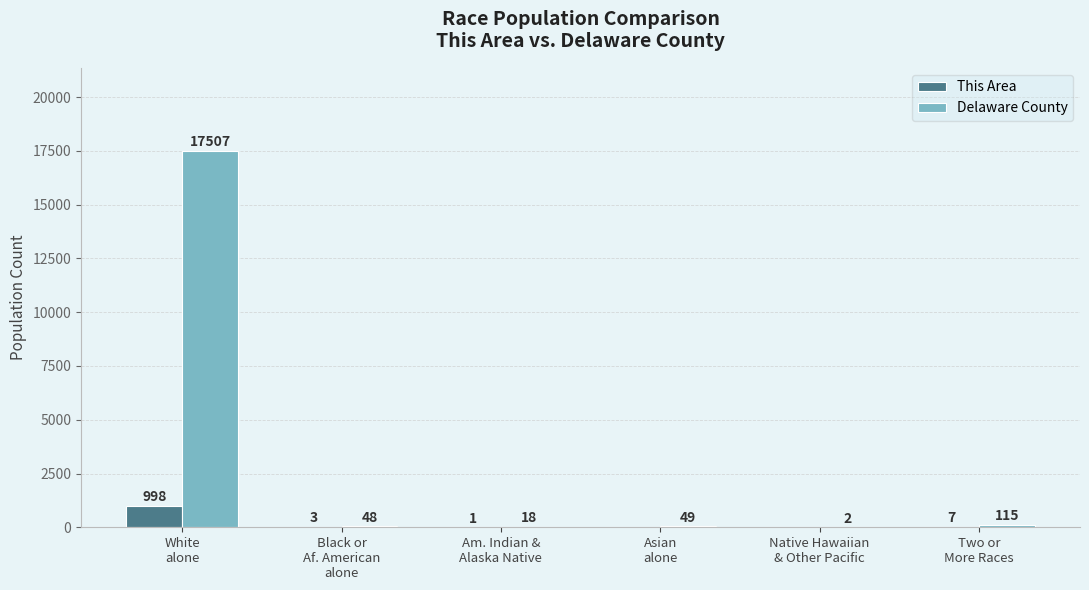

Between Black or
Af. American
alone and Asian
alone, which series saw the biggest shift?

This Area